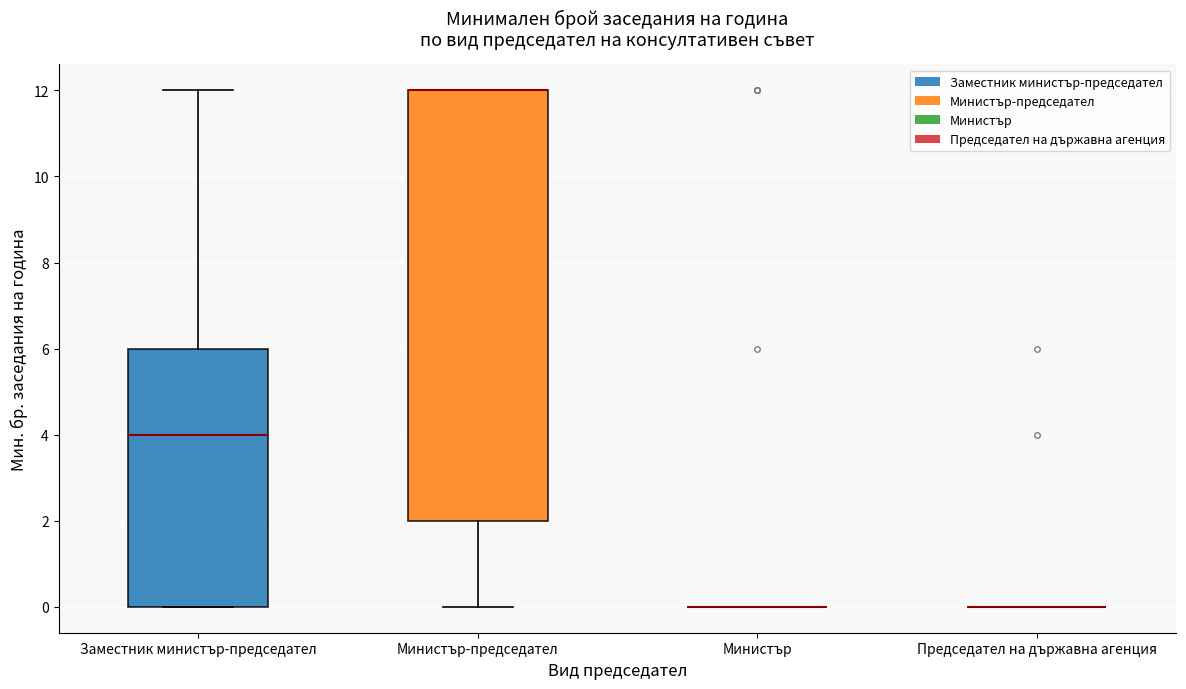

Reading left to right, transcribe this box plot: for each box, give where its median line is, the range the box spans, and where its two whiskers end, as read against the y-axis. The values are not printed on the chart, so give them approximately, as read against the axis.

Заместник министър-председател: median 4, box 0 to 6, whiskers 0 to 12
Министър-председател: median 12 (drawn on the box's upper edge), box 2 to 12, whiskers 0 to 12
Министър: box collapsed to a line at 0, whiskers 0 to 0
Председател на държавна агенция: box collapsed to a line at 0, whiskers 0 to 0